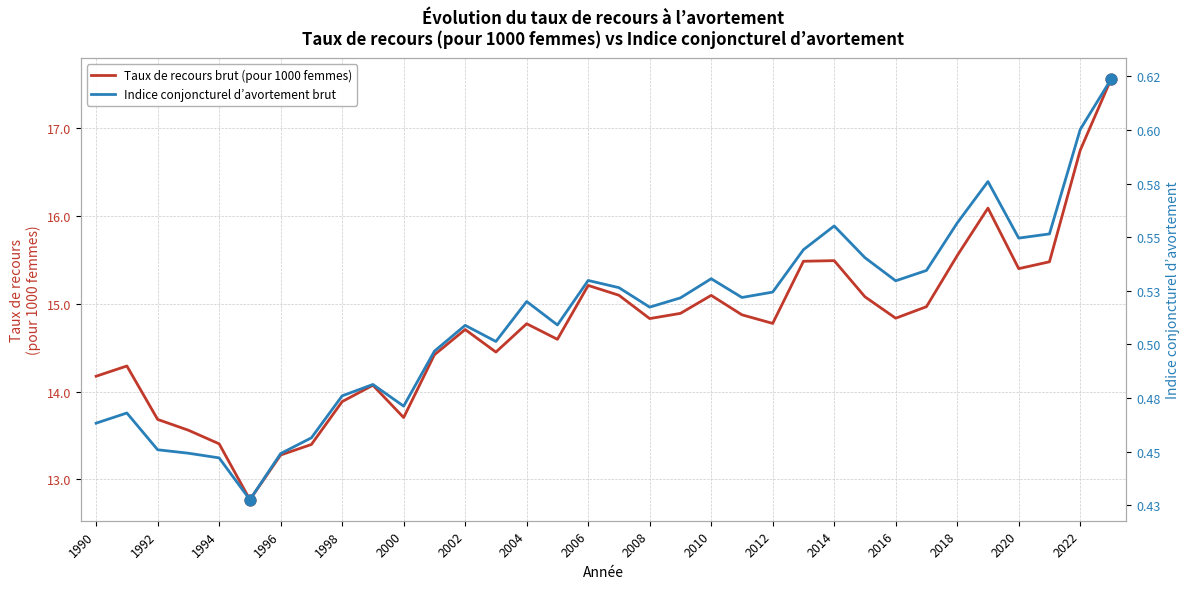

Which series contains the lowest Y value?

Indice conjoncturel d’avortement brut